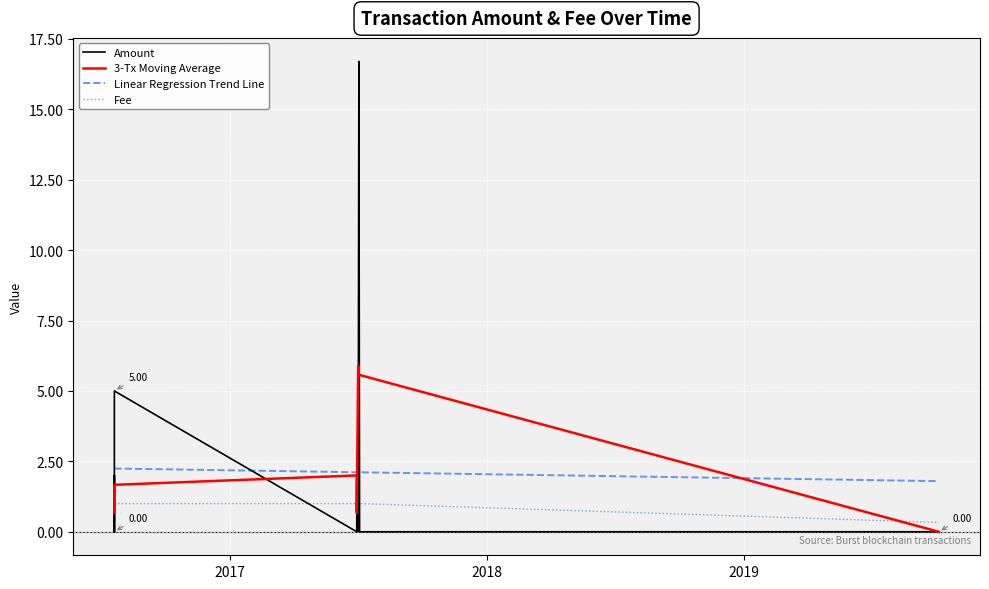

Which series ends up on top after the final intersection of Fee and 3-Tx Moving Average?

Fee